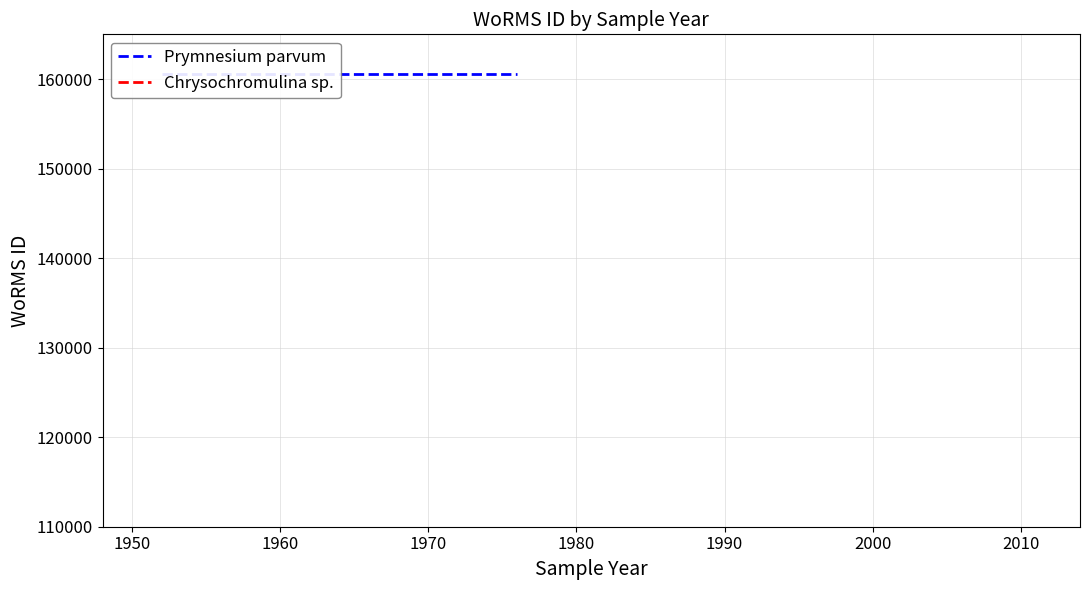

Reading left to right, extract all data points from this chart.

Prymnesium parvum: 160564	160564	160564	160564
Chrysochromulina sp.: 115090	115090	115090	115090